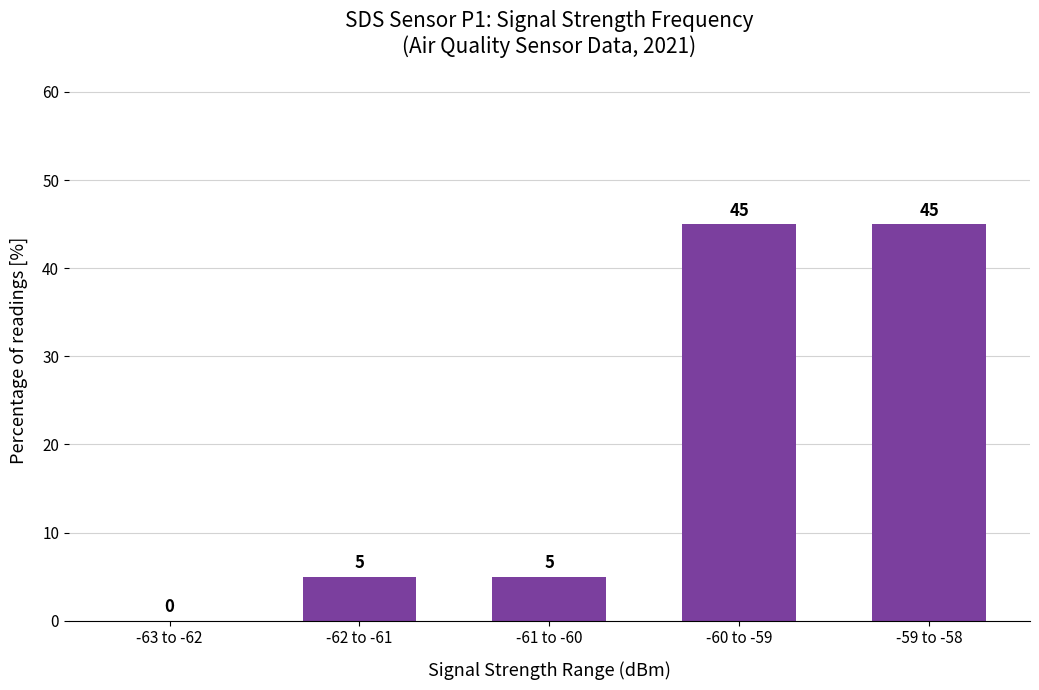

What is the sum of the values at -63 to -62 and -59 to -58?

45